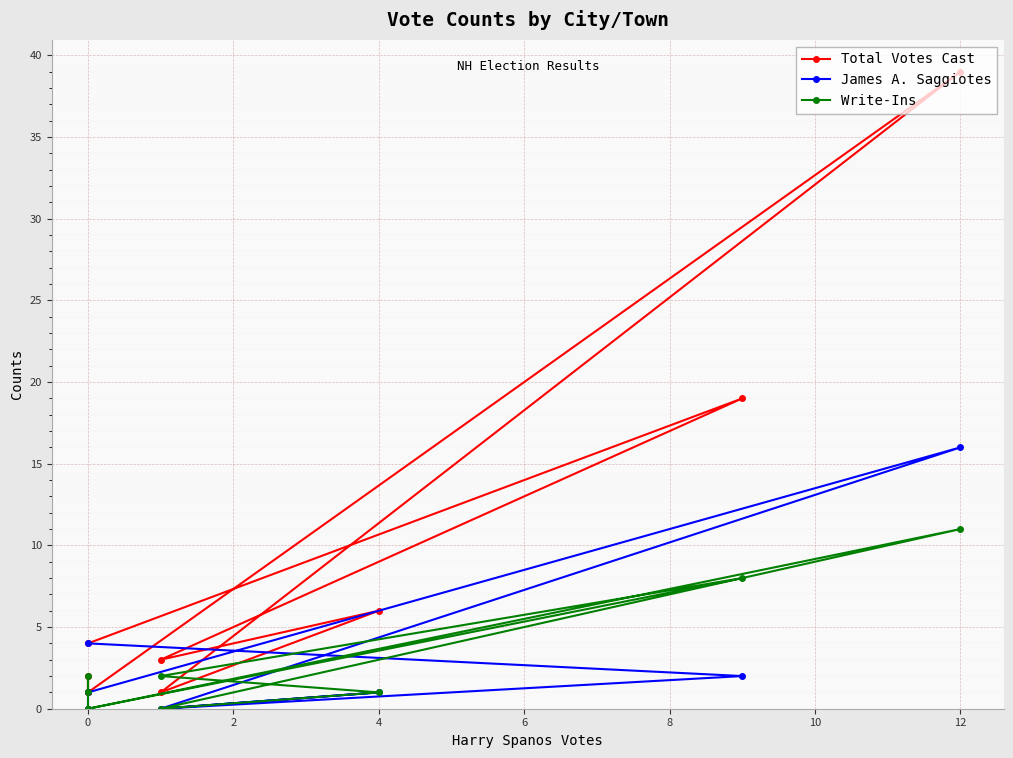

Is the value of Write-Ins at 0 greater than the value of James A. Saggiotes at 8?

No